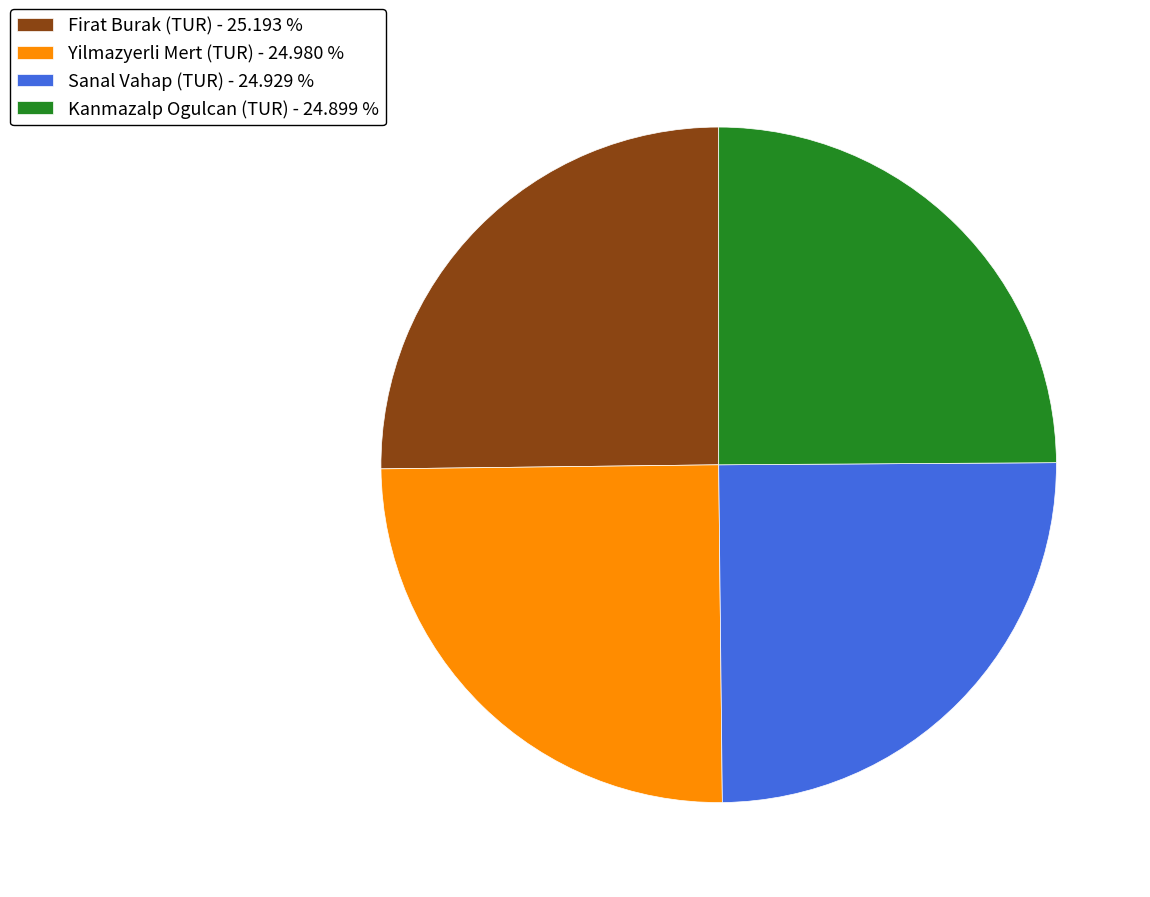

Approximately how many times larger is the value at Yilmazyerli Mert (TUR) - 24.980 % compared to Firat Burak (TUR) - 25.193 %?

1.0